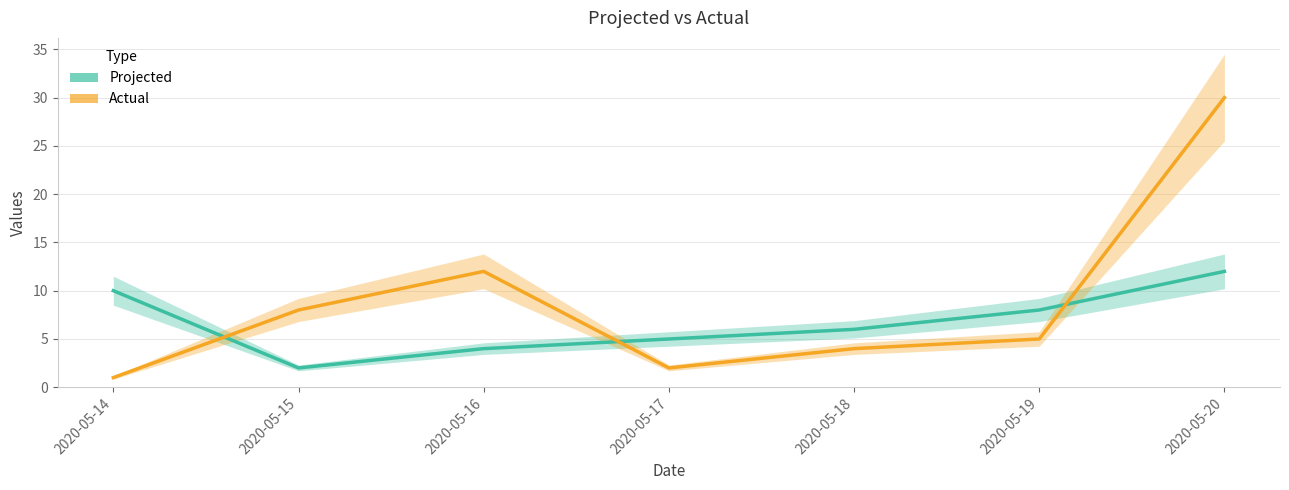

How many lines are shown in the chart?

2